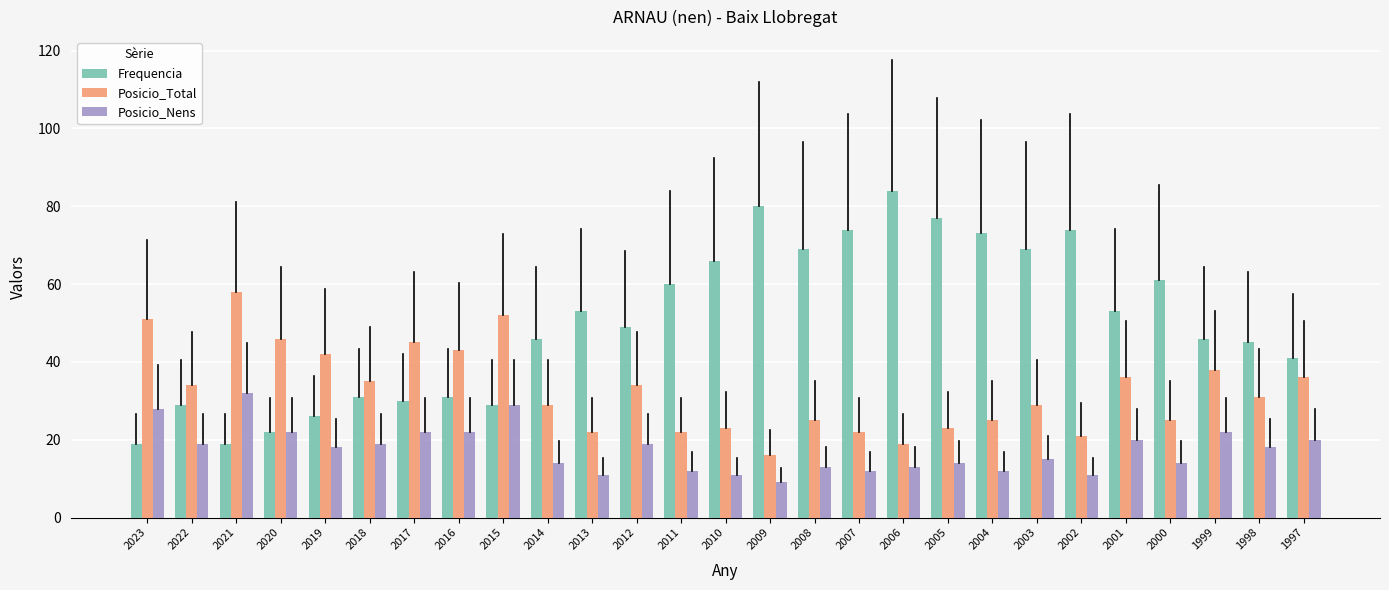

True or false: Posicio_Total has a value of 31 at 1998.

True